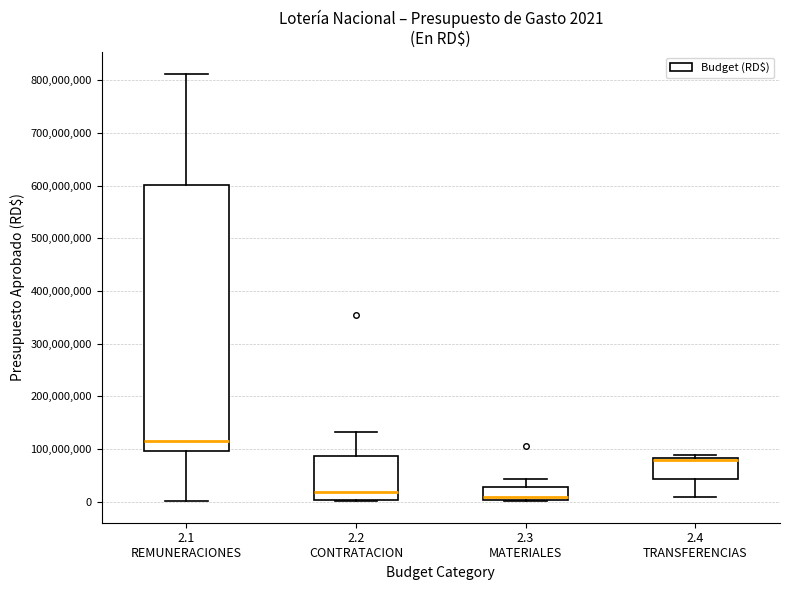

Which box's median line is the lowest?

2.3 MATERIALES